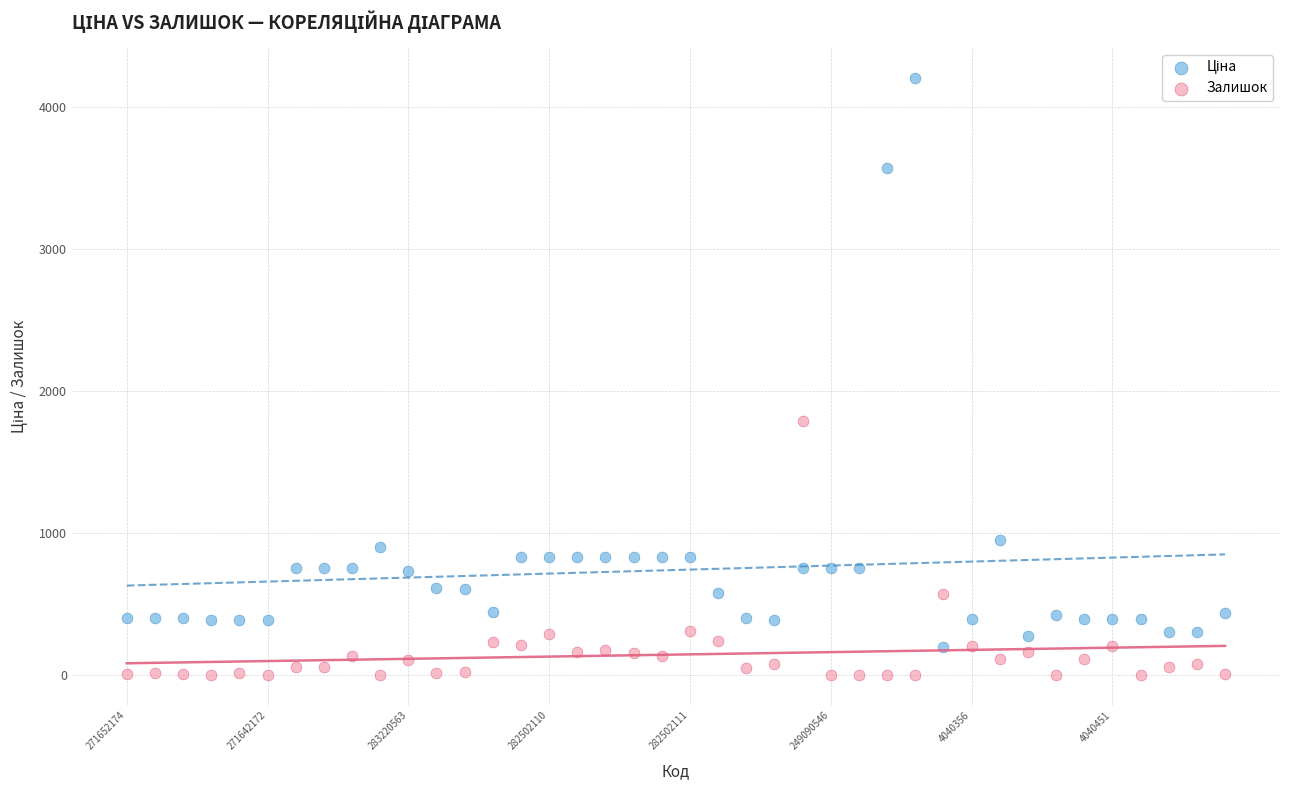

Across all data points, what is the range of Y values (max minus min)?

4204.8